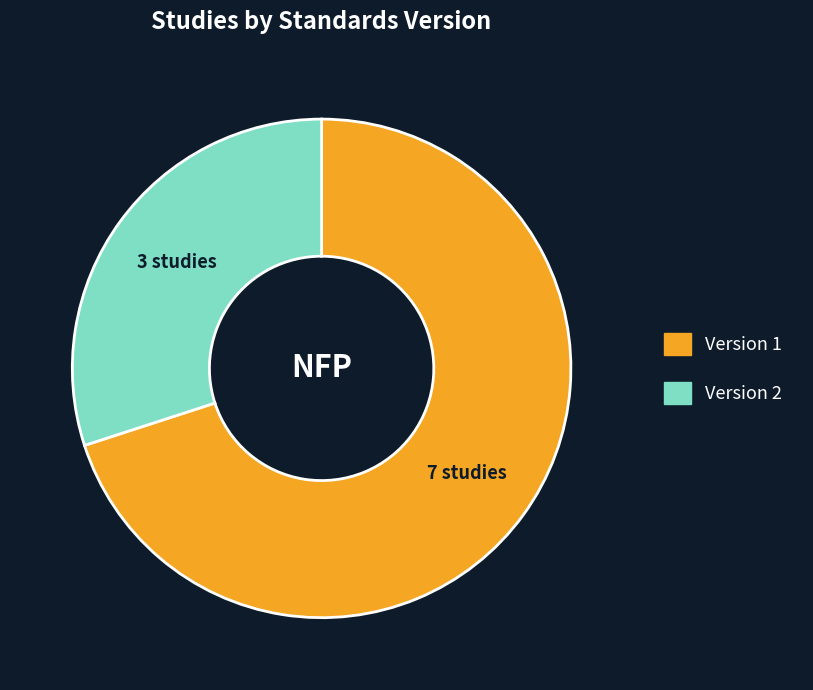

Rank the categories by value from highest to lowest.

Version 1, Version 2